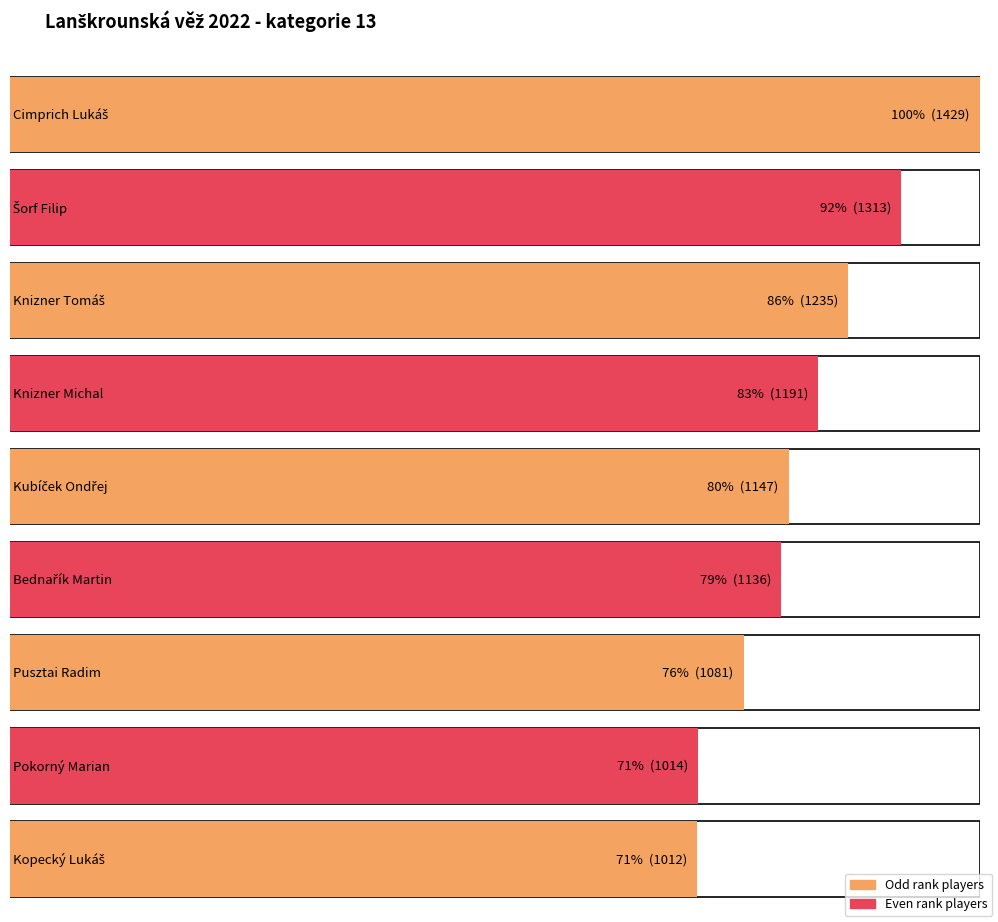

Reading right to left, extract all data points from this chart.

Kopecký Lukáš=1012	Pokorný Marian=1014	Pusztai Radim=1081	Bednařík Martin=1136	Kubíček Ondřej=1147	Knizner Michal=1191	Knizner Tomáš=1235	Šorf Filip=1313	Cimprich Lukáš=1429